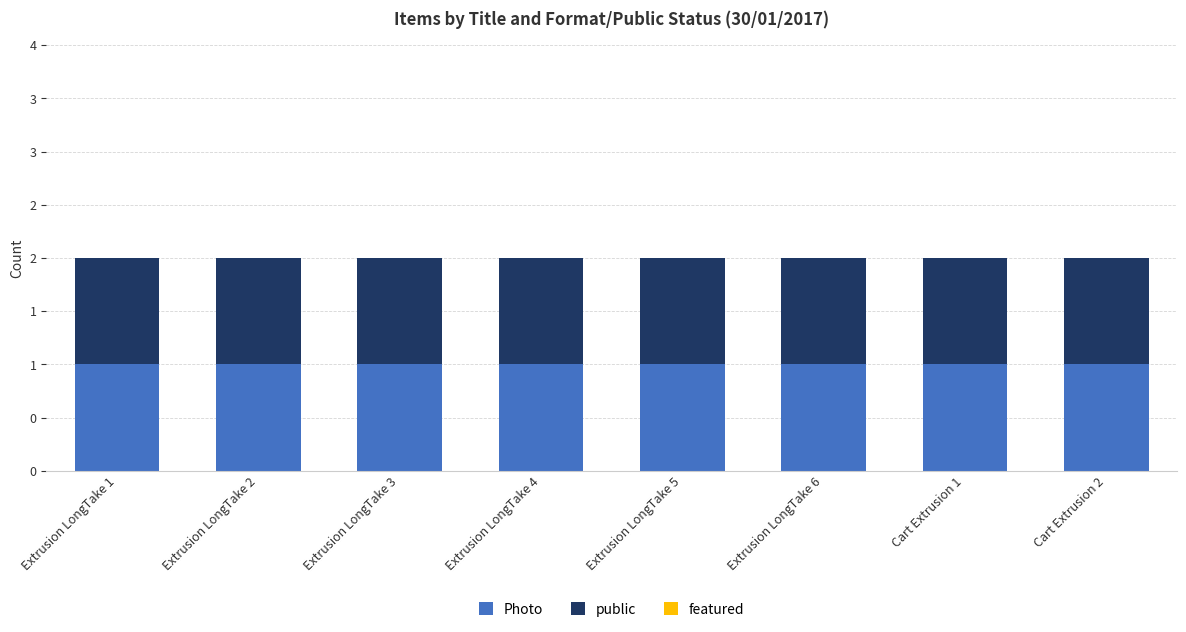

What position from the left is Extrusion LongTake 2?

2